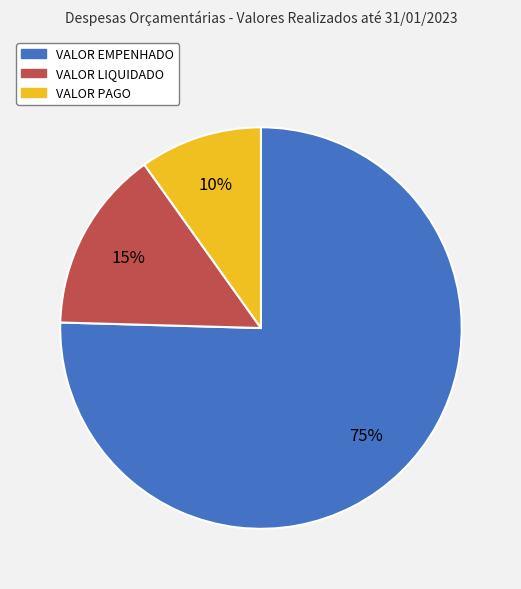

How many slices are in this pie chart?

3